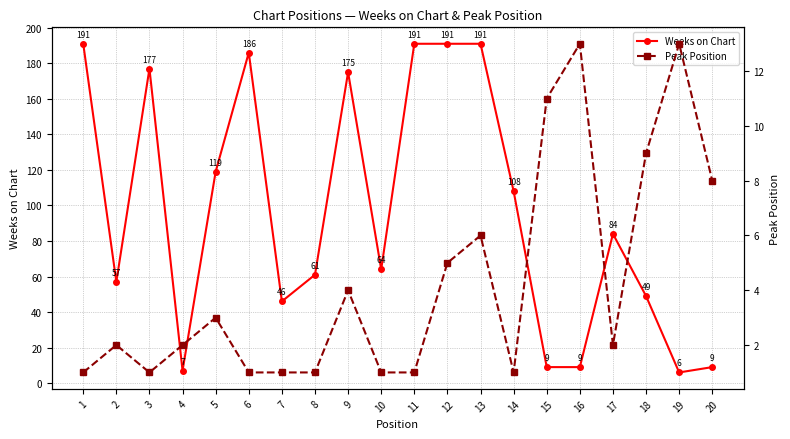

True or false: Peak Position and Weeks on Chart intersect in this chart.

True